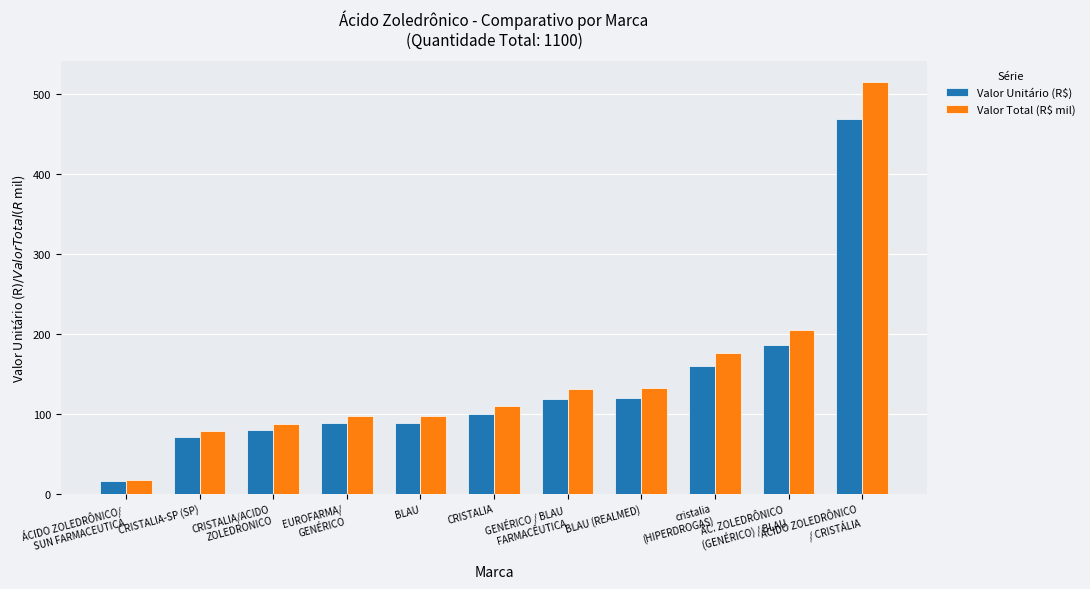

What is the approximate value of Valor Unitário (R$) at cristalia
(HIPERDROGAS)?

160.0